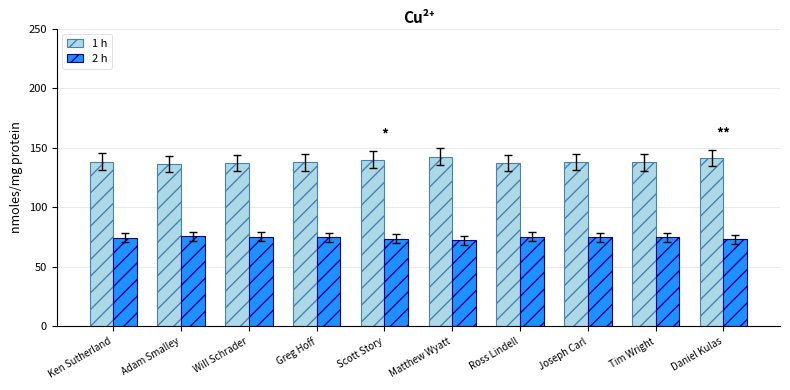

How many distinct data groups are displayed?

2